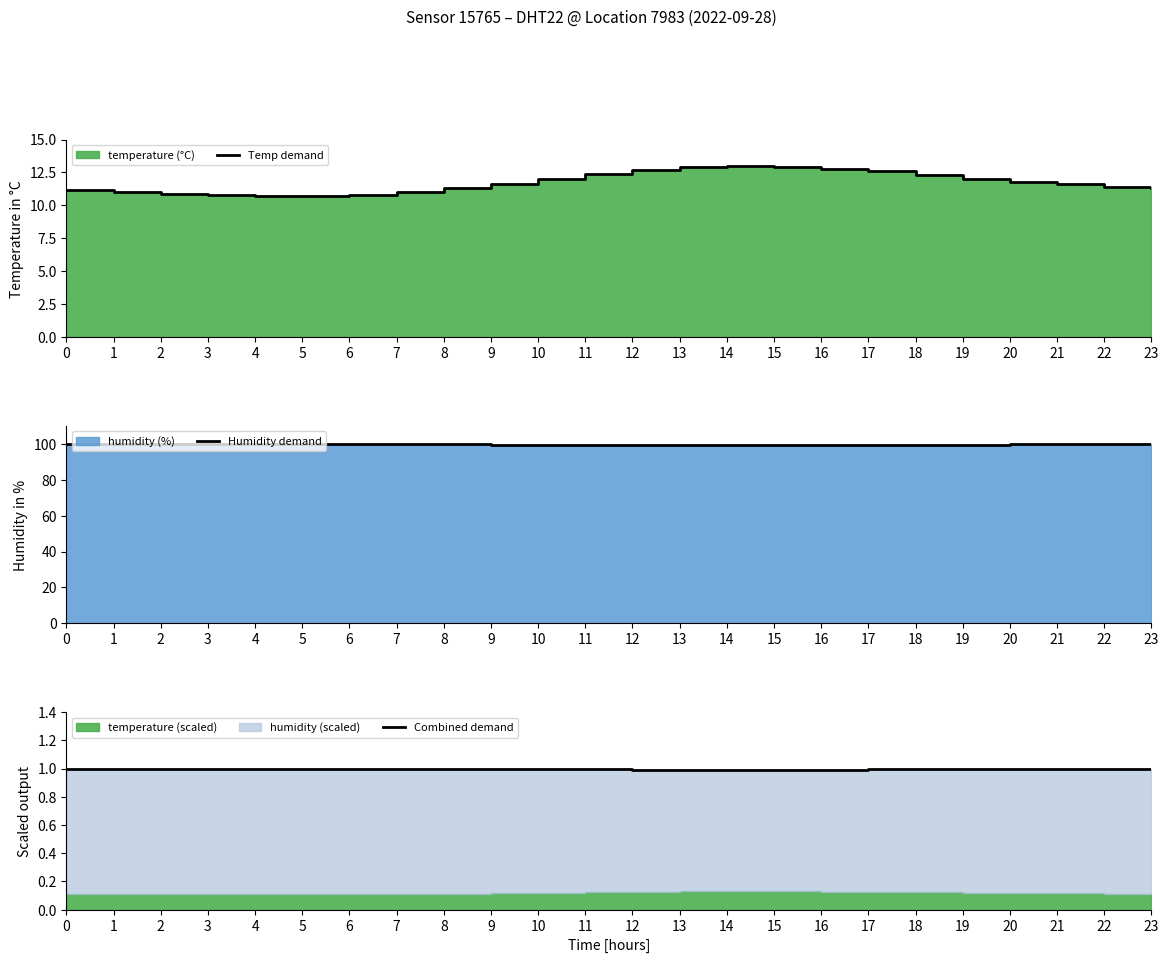

How many lines are shown in the chart?

3